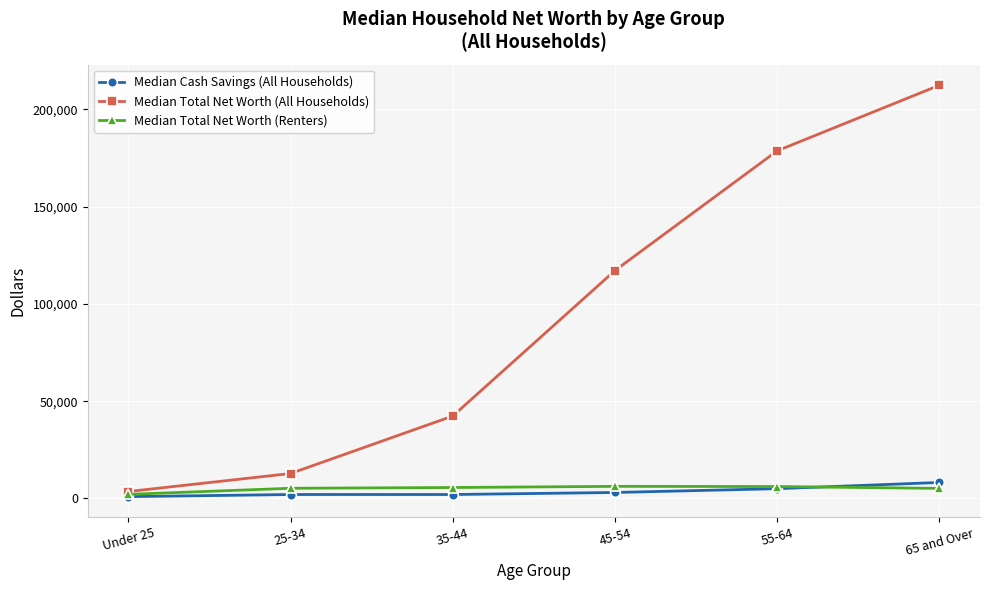

Between Under 25 and 55-64, which series saw the biggest shift?

Median Total Net Worth (All Households)